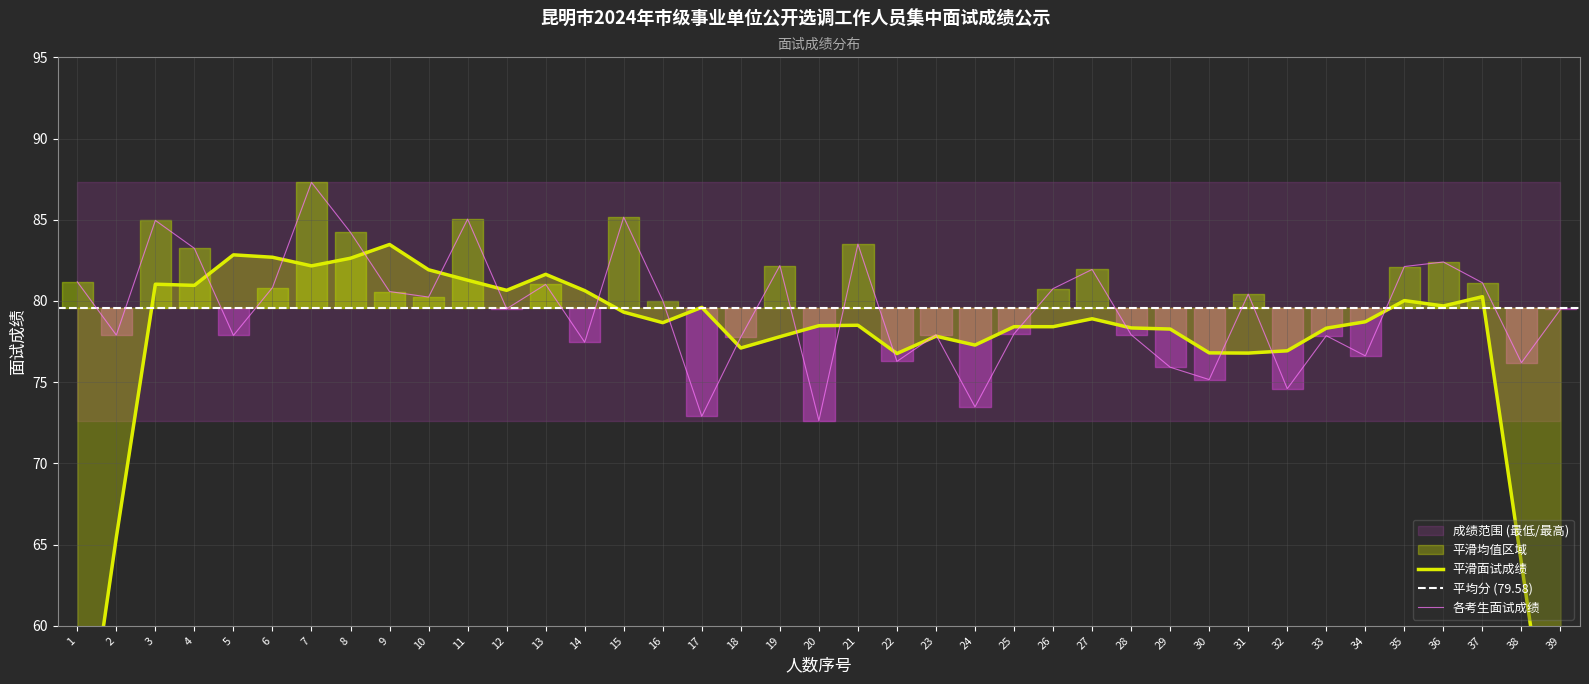

What is the minimum value shown in the chart?

72.6